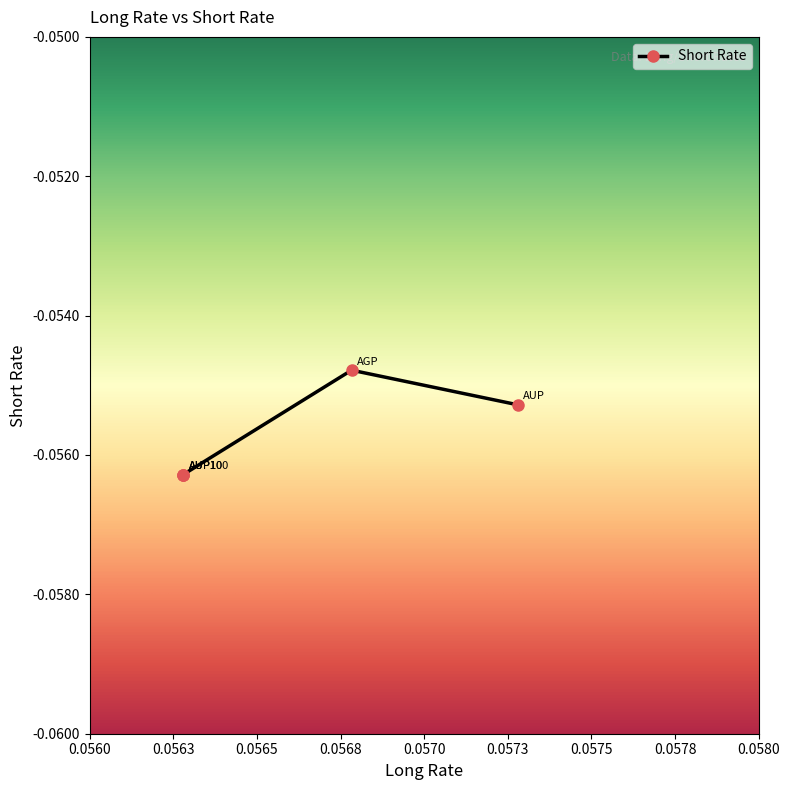

True or false: the data shows -0.1 at 0.05628.

True